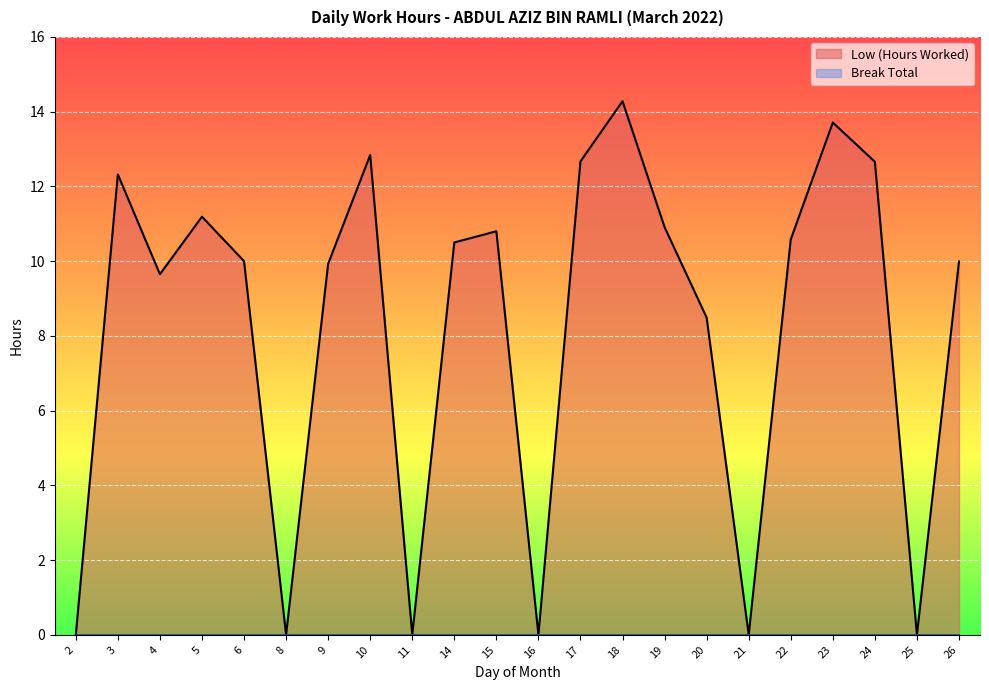

What is the difference between the maximum and minimum values?

14.3